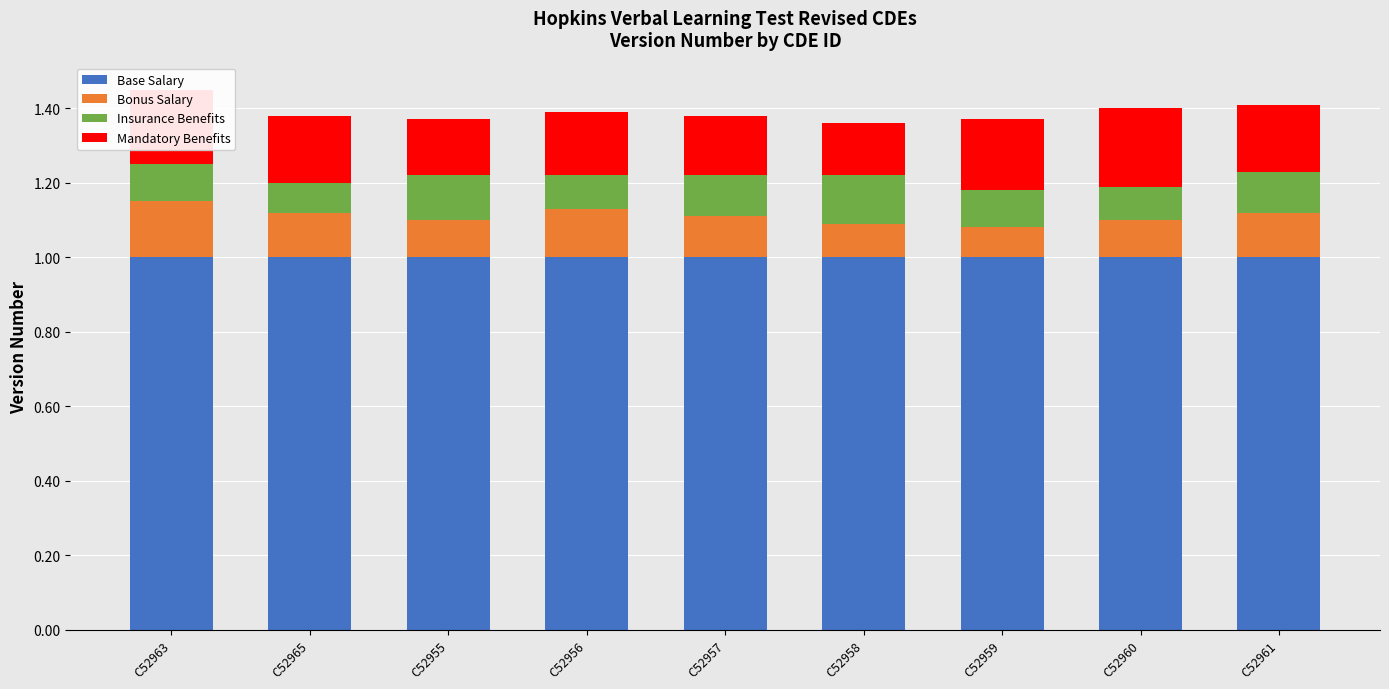

What is the lowest value of the Base Salary series?

1.0